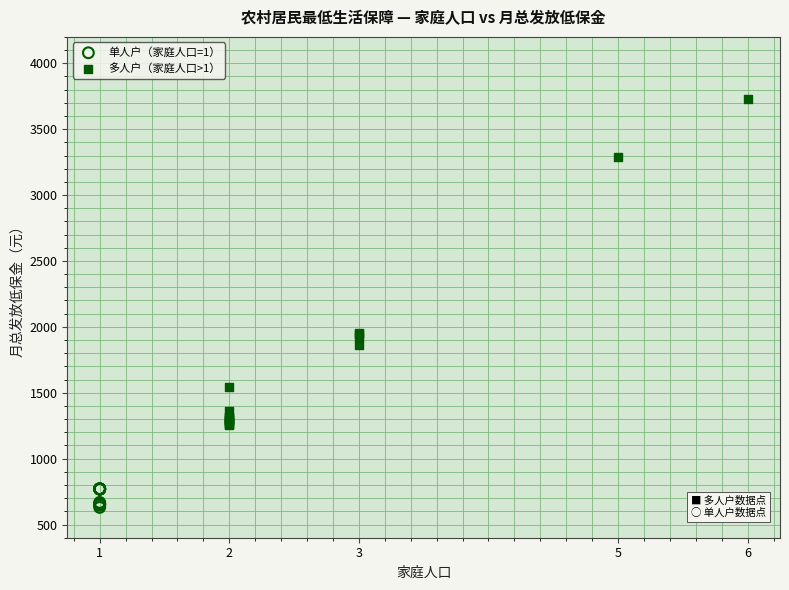

Which series reaches the maximum Y coordinate?

多人户（家庭人口>1）